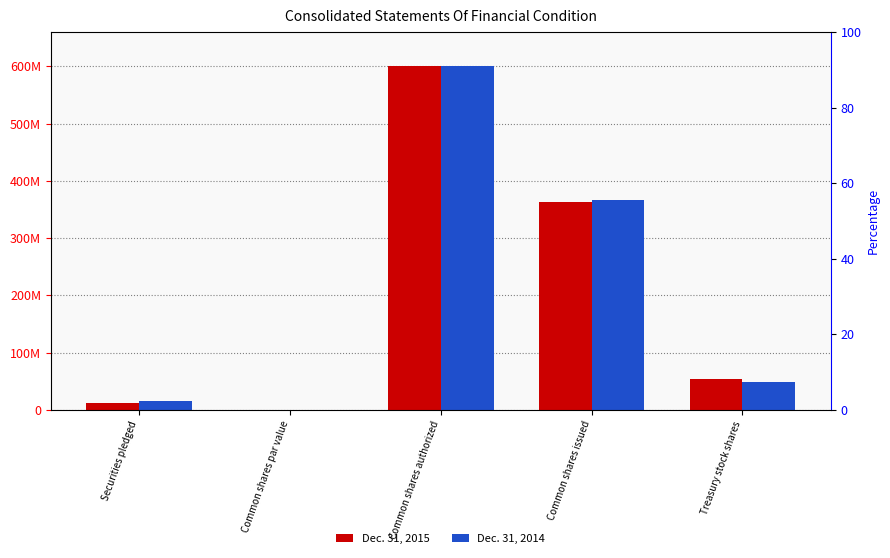

Reading right to left, list all the values displayed in this chart.

Dec. 31, 2015: 53755292	362617423	600000000	1	12207123
Dec. 31, 2014: 48447573	367498615	600000000	1	14794488